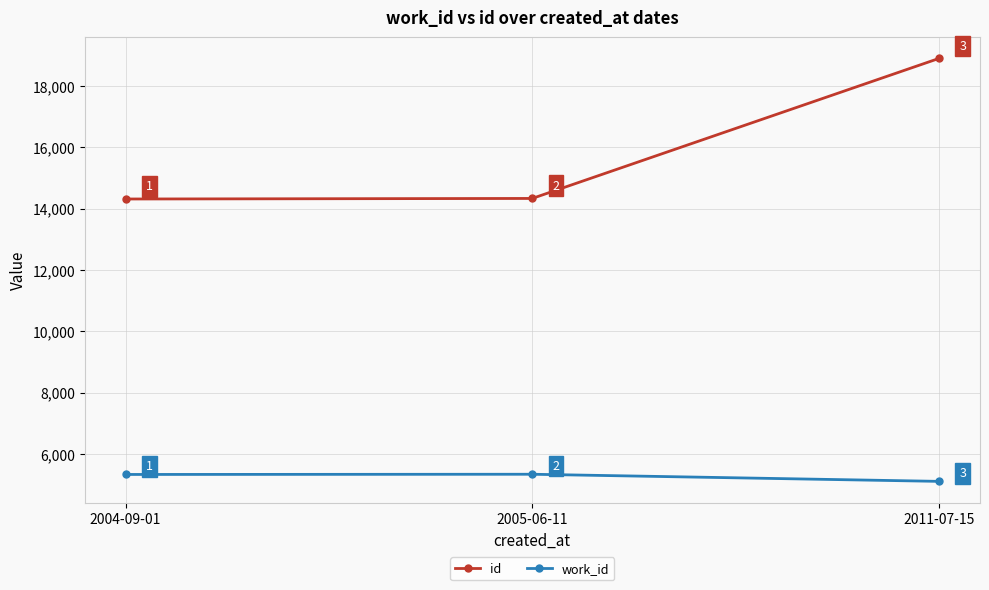

The work_id series shows 2444 at 2011-07-15. True or false?

False